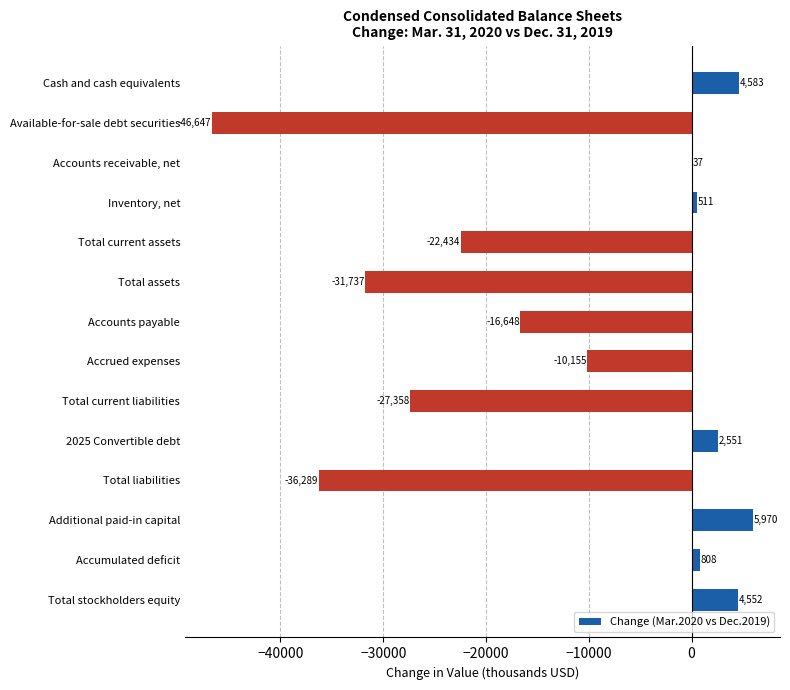

What is the sum of all values?

-172256